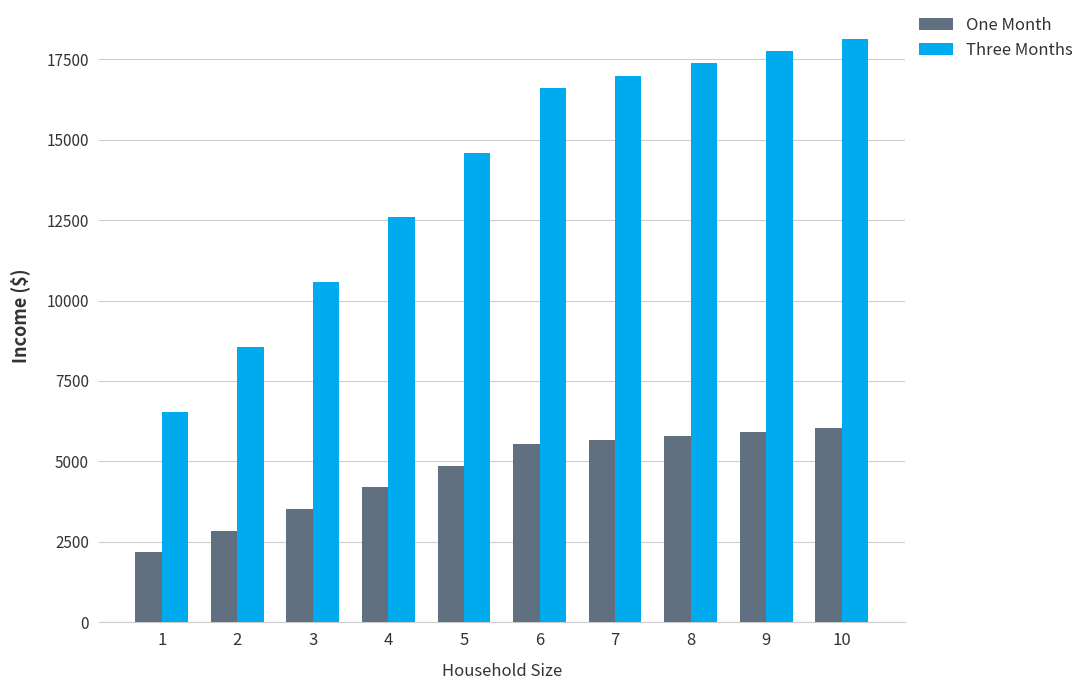

Reading left to right, list all the values displayed in this chart.

One Month: 2181.2	2852.4	3523.5	4194.7	4865.8	5537.0	5662.8	5788.6	5914.5	6040.3
Three Months: 6543.7	8557.1	10570.6	12584.0	14597.4	16610.9	16988.4	17365.9	17743.4	18121.0